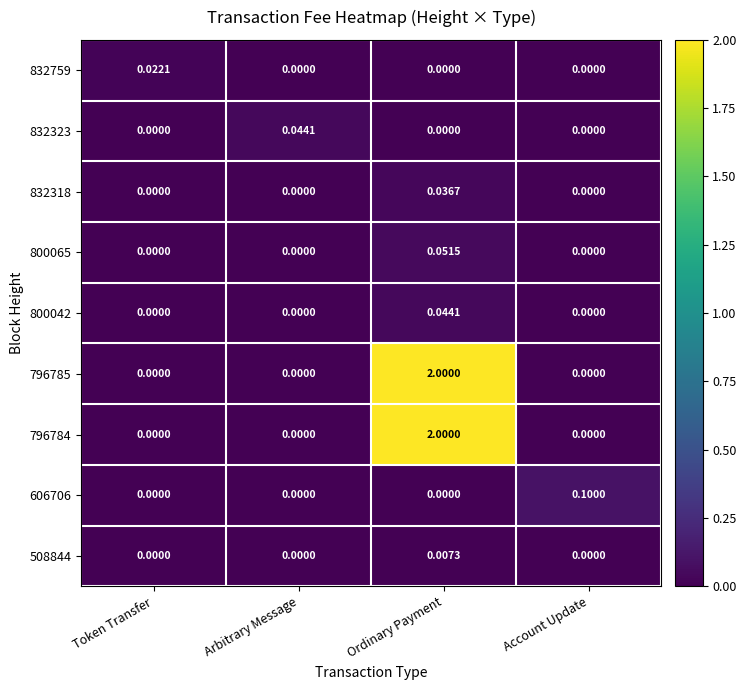

Is the value of 800042 at Ordinary Payment greater than the value of 832759 at Arbitrary Message?

Yes